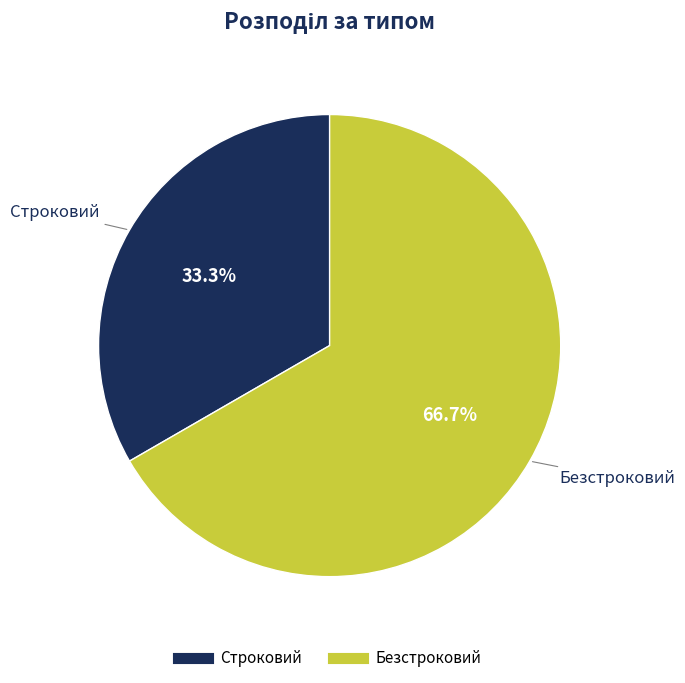

How much of the chart is everything except Безстроковий?

33.3%